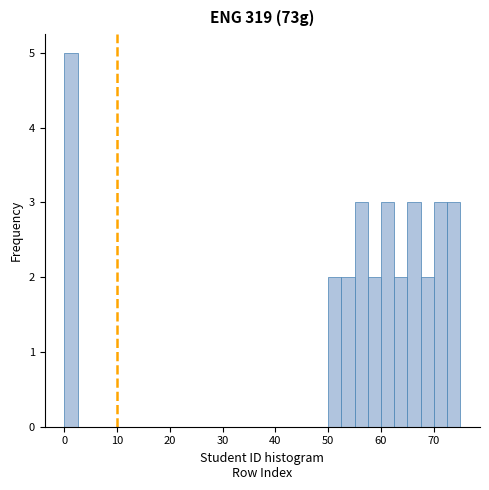

Around what value on the x-axis is the tallest bar? Give the approximate position of its centre, as read against the axis.

1